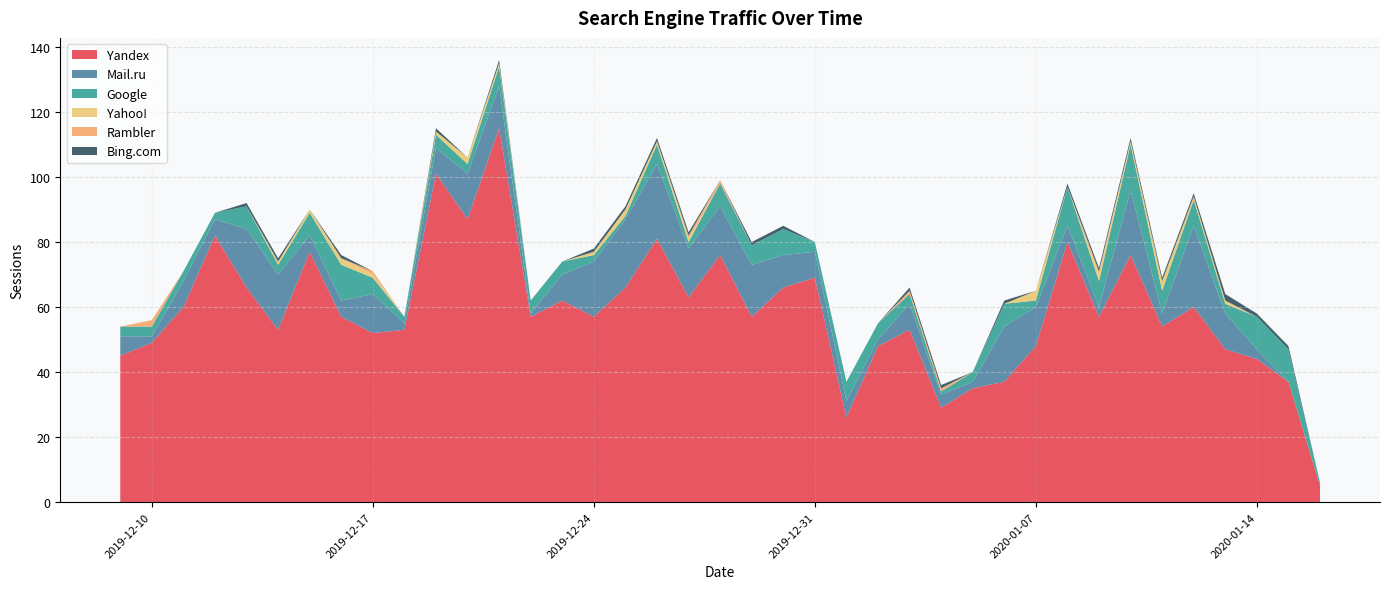

Reading left to right, transcribe all the data shown in this chart.

Yandex: 0=45	1=49	2=60	3=82	4=66	5=53	6=77	7=57	8=52	9=53	10=101	11=87	12=115	13=57	14=62	15=57	16=66	17=81	18=63	19=76	20=57	21=66	22=69	23=26	24=48	25=53	26=29	27=35	28=37	29=48	30=80	31=57	32=76	33=54	34=60	35=47	36=44	37=37	38=5
Mail.ru: 0=6	1=2	2=8	3=5	4=18	5=17	6=5	7=5	8=12	9=2	10=8	11=14	12=13	13=1	14=8	15=17	16=21	17=23	18=15	19=15	20=16	21=10	22=8	23=5	24=2	25=8	26=4	27=2	28=17	29=12	30=5	31=3	32=20	33=4	34=25	35=11	36=3	37=0	38=0
Google: 0=3	1=3	2=3	3=2	4=7	5=3	6=7	7=11	8=5	9=2	10=4	11=3	12=6	13=4	14=4	15=2	16=1	17=6	18=2	19=7	20=6	21=8	22=3	23=6	24=5	25=3	26=1	27=3	28=7	29=2	30=12	31=8	32=14	33=7	34=8	35=3	36=10	37=10	38=1
Yahoo!: 0=0	1=0	2=0	3=0	4=0	5=1	6=1	7=2	8=1	9=0	10=1	11=2	12=1	13=0	14=0	15=1	16=2	17=1	18=1	19=0	20=0	21=0	22=0	23=0	24=0	25=0	26=0	27=0	28=0	29=3	30=0	31=2	32=1	33=3	34=1	35=1	36=0	37=0	38=0
Rambler: 0=0	1=2	2=0	3=0	4=0	5=0	6=0	7=0	8=1	9=0	10=0	11=0	12=0	13=0	14=0	15=0	16=0	17=0	18=1	19=1	20=0	21=0	22=0	23=0	24=0	25=1	26=1	27=0	28=0	29=0	30=0	31=1	32=0	33=0	34=0	35=0	36=0	37=0	38=0
Bing.com: 0=0	1=0	2=0	3=0	4=1	5=1	6=0	7=1	8=0	9=0	10=1	11=0	12=1	13=0	14=0	15=1	16=1	17=1	18=1	19=0	20=1	21=1	22=0	23=0	24=0	25=1	26=1	27=0	28=1	29=0	30=1	31=1	32=1	33=1	34=1	35=2	36=1	37=1	38=0